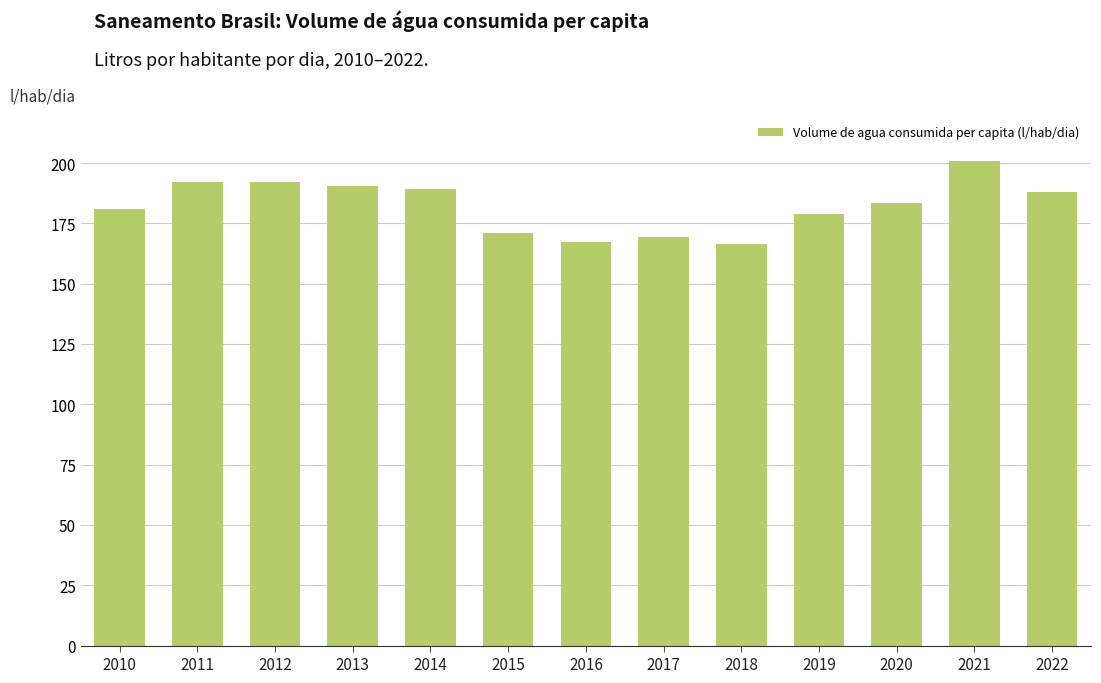

What is the smallest value displayed?

166.4